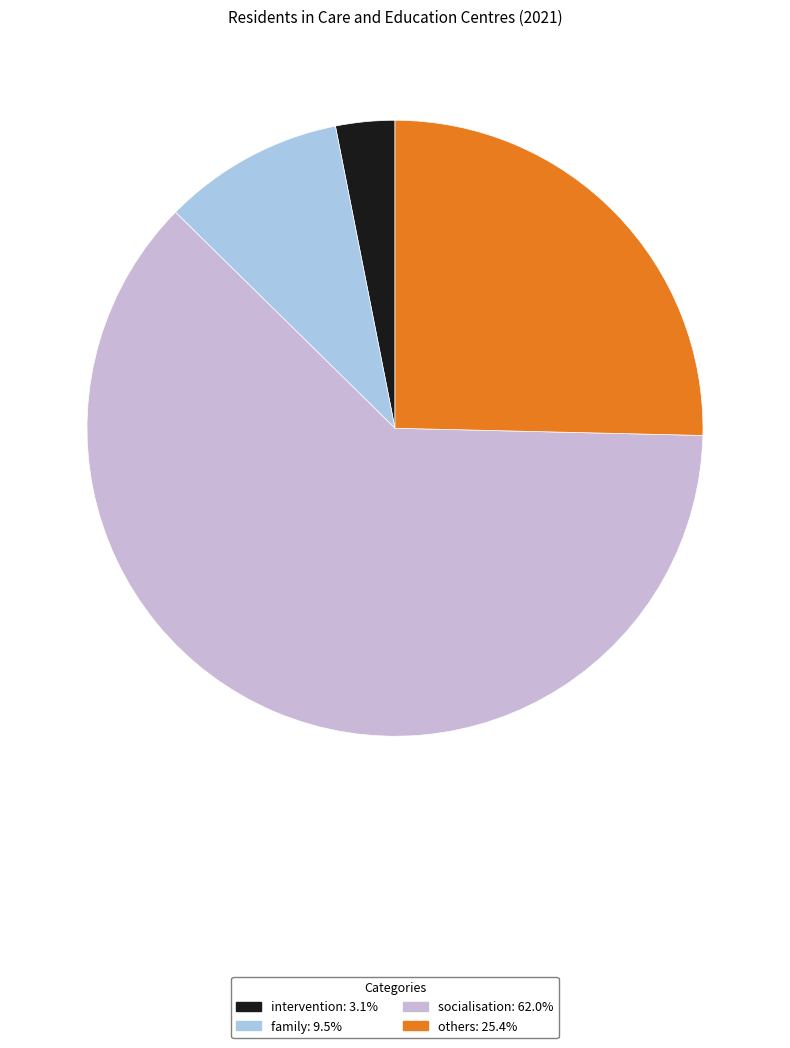

Combined, do socialisation and intervention account for over 50%?

Yes